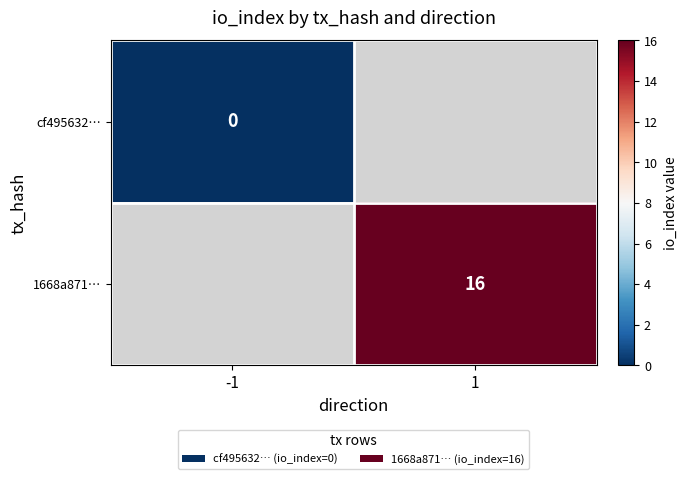

How many categories are shown in the chart?

2